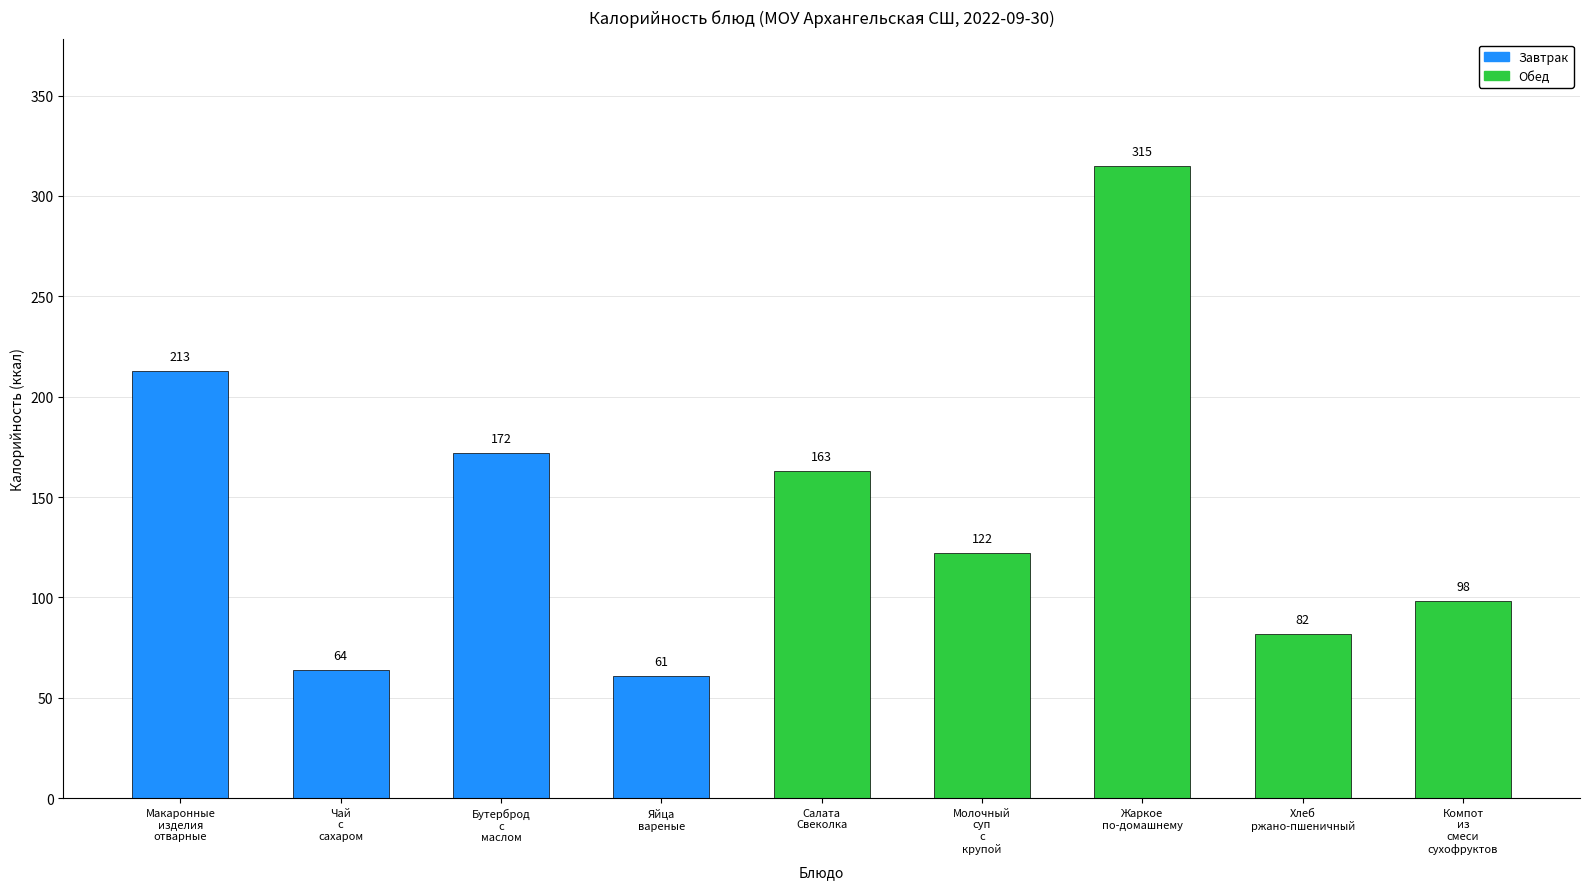

Which has a higher value, Чай
с
сахаром or Жаркое
по-домашнему?

Жаркое
по-домашнему